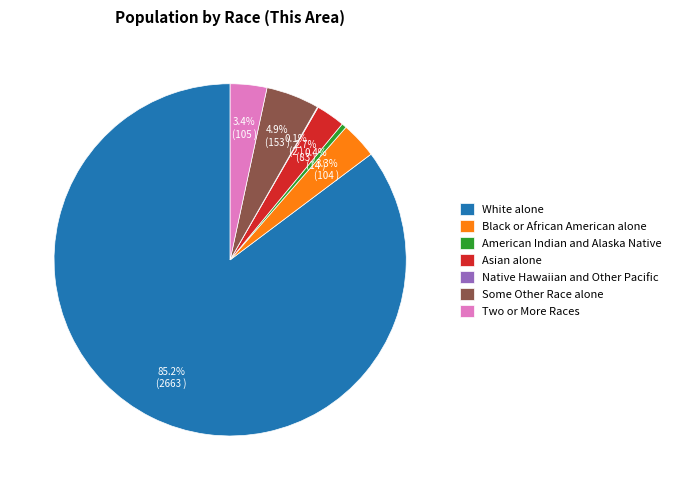

What is the largest slice in the pie chart?

White alone